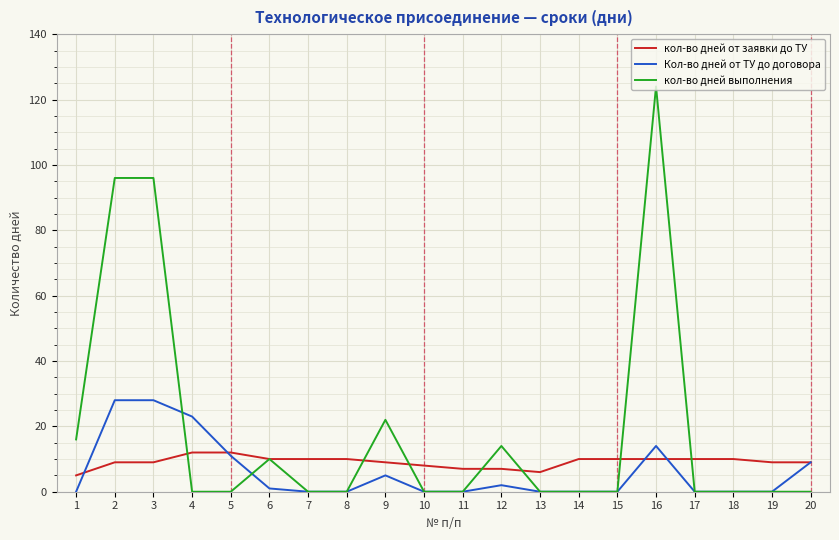

At which category is the sum across all series the highest?

16